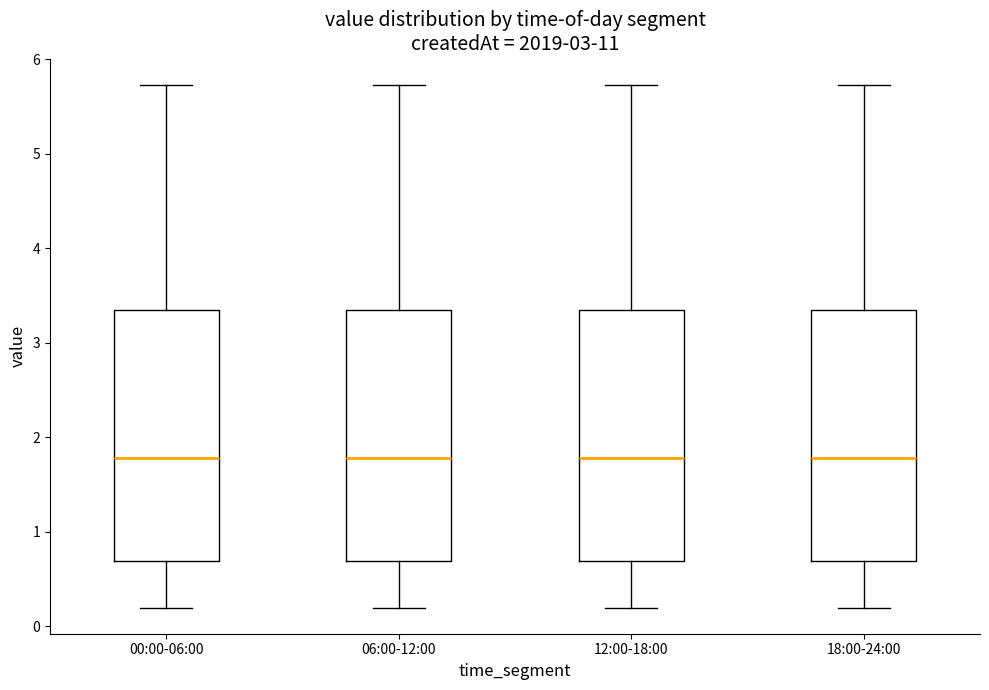

Reading left to right, read every box against the y-axis: the position of its median line, the range the box covers, and the ends of its whiskers. The values are not printed on the chart, so give them approximately, as read against the axis.

00:00-06:00: median 1.8, box 0.7 to 3.3, whiskers 0.2 to 5.7
06:00-12:00: median 1.8, box 0.7 to 3.3, whiskers 0.2 to 5.7
12:00-18:00: median 1.8, box 0.7 to 3.3, whiskers 0.2 to 5.7
18:00-24:00: median 1.8, box 0.7 to 3.3, whiskers 0.2 to 5.7